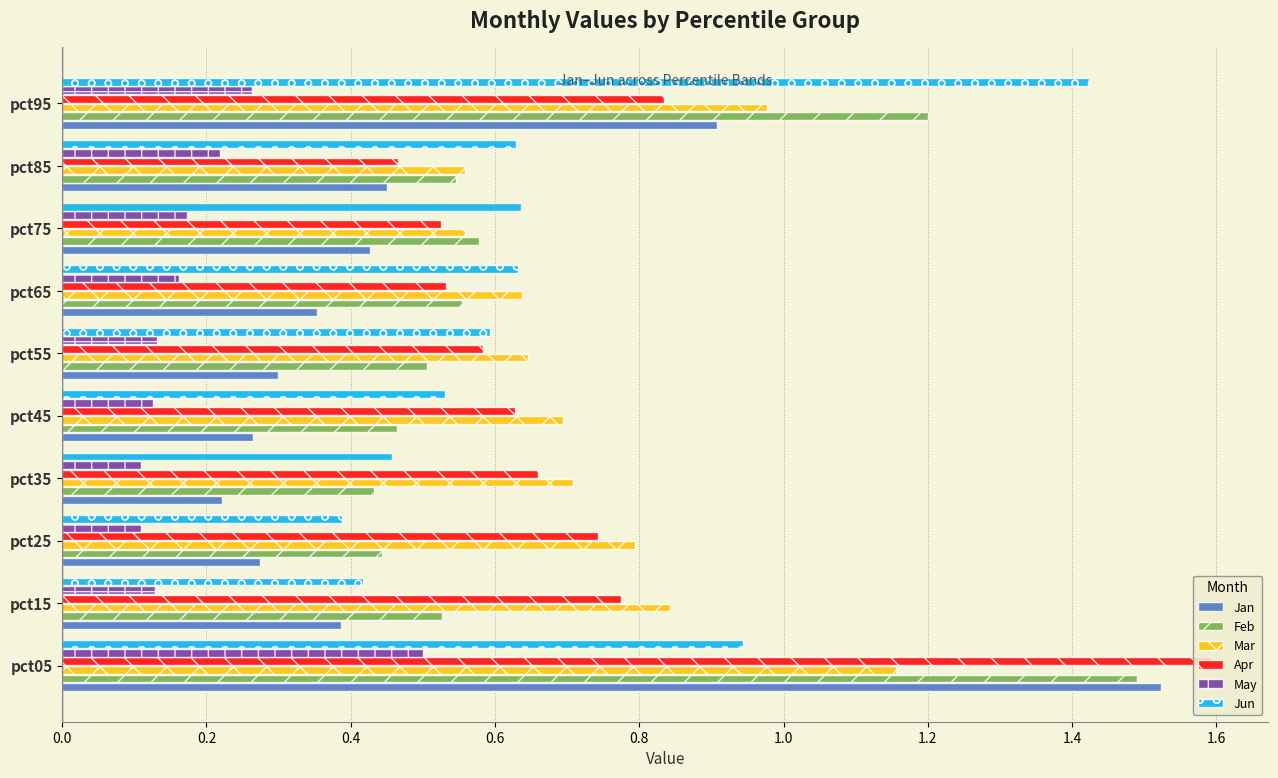

What is the difference between the maximum and minimum values in the Feb series?

1.1